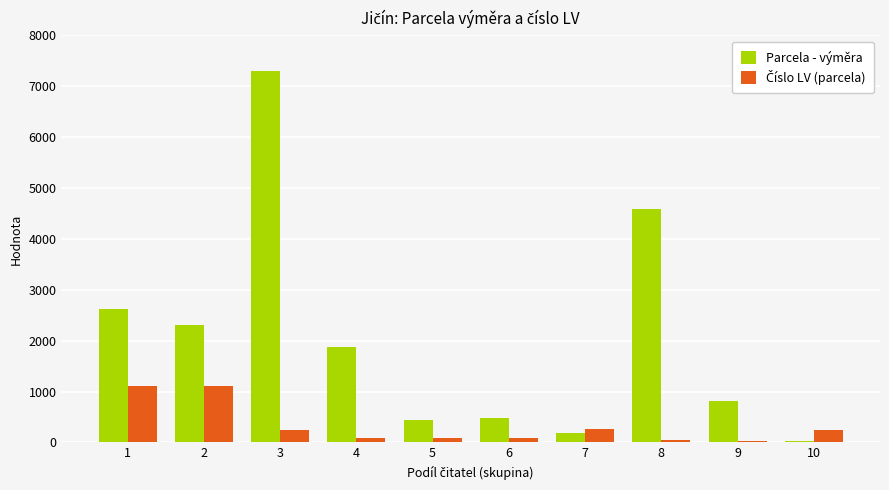

What is the smallest value displayed?

29